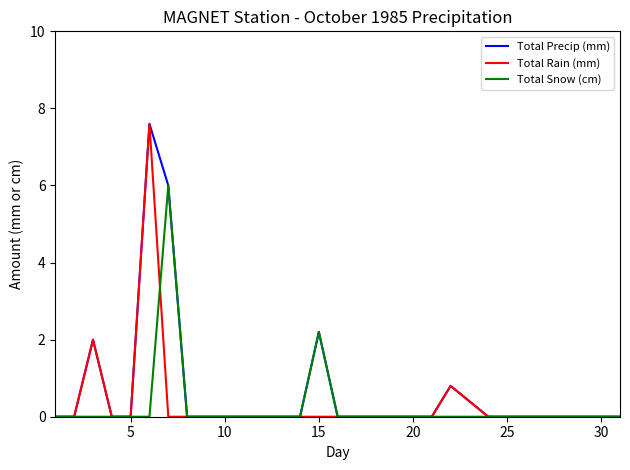

What is the greatest value displayed?

7.6